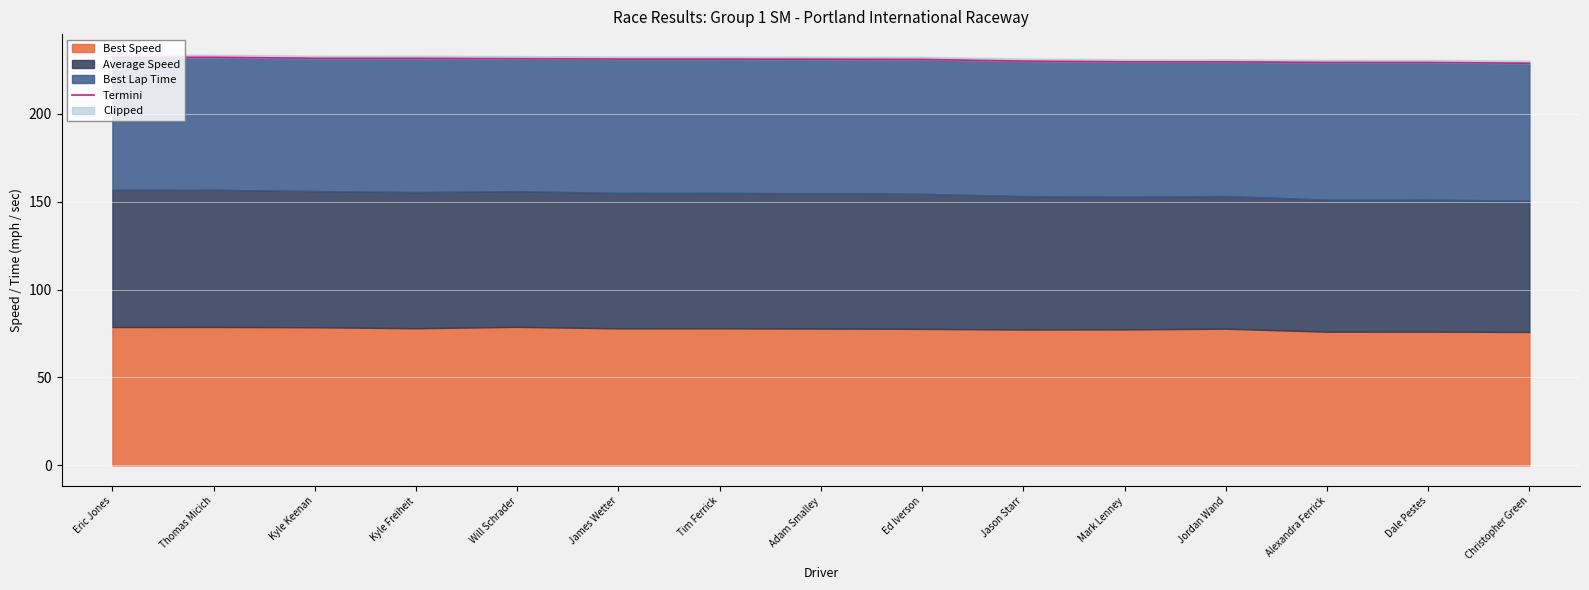

What is the maximum value shown in the chart?

232.1